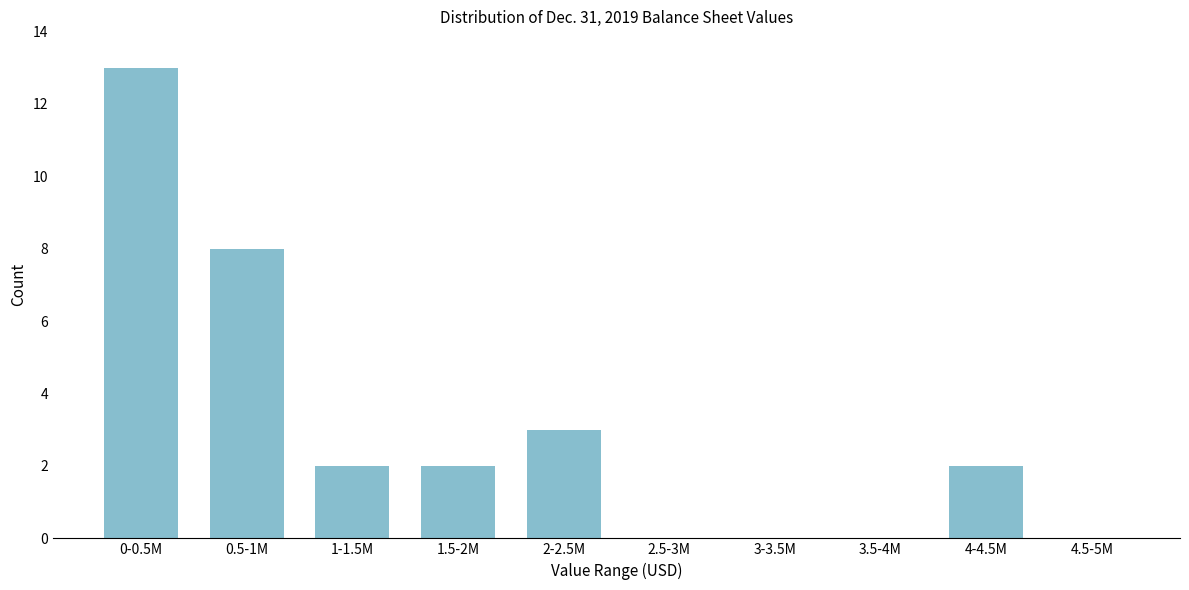

Reading left to right, what are all the values shown in this chart?

0-0.5M=13	0.5-1M=8	1-1.5M=2	1.5-2M=2	2-2.5M=3	2.5-3M=0	3-3.5M=0	3.5-4M=0	4-4.5M=2	4.5-5M=0